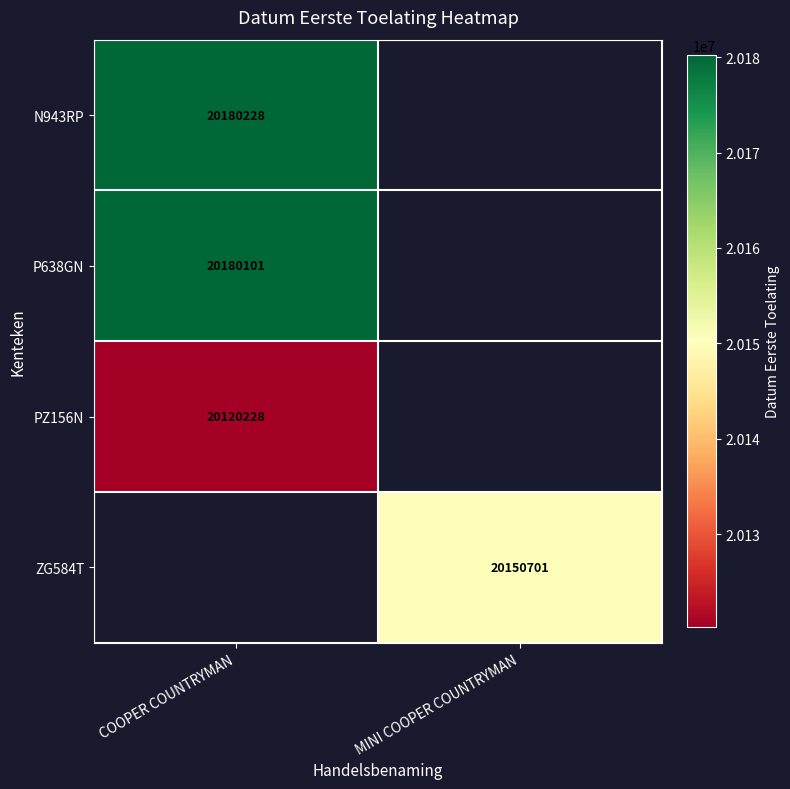

The value of PZ156N at COOPER COUNTRYMAN is 20120228. True or false?

True